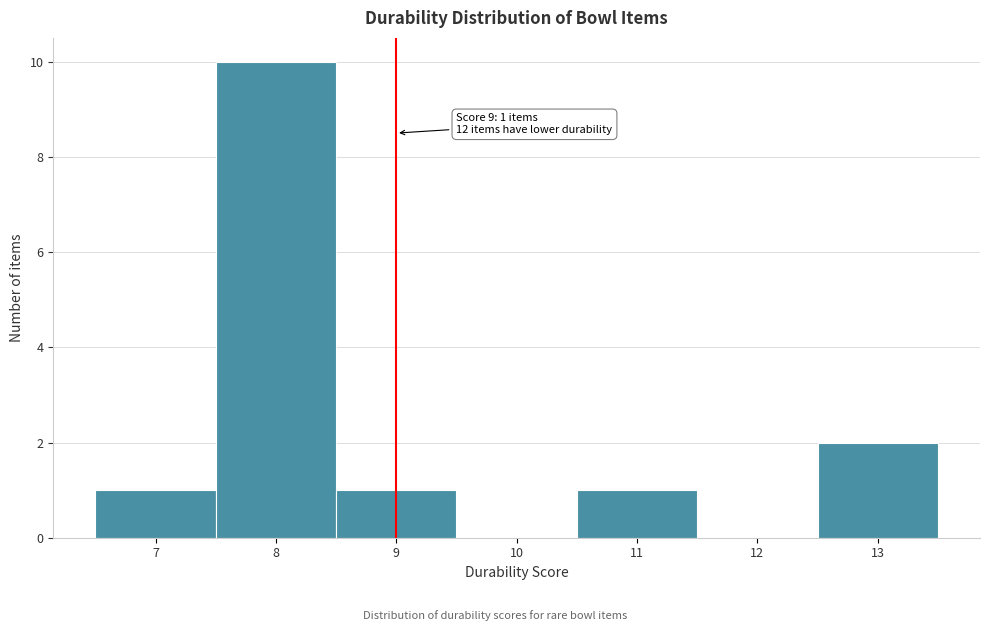

Which range on the x-axis has the tallest bar?

7.5 to 8.5